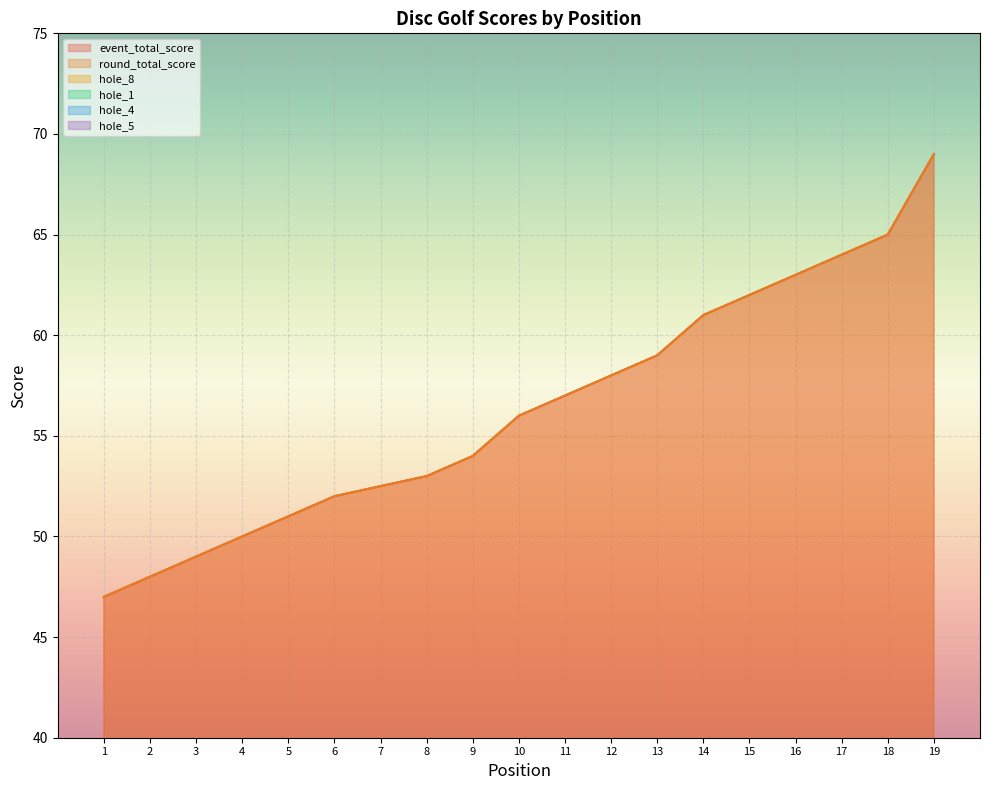

The hole_1 series shows 5 at 5. True or false?

True